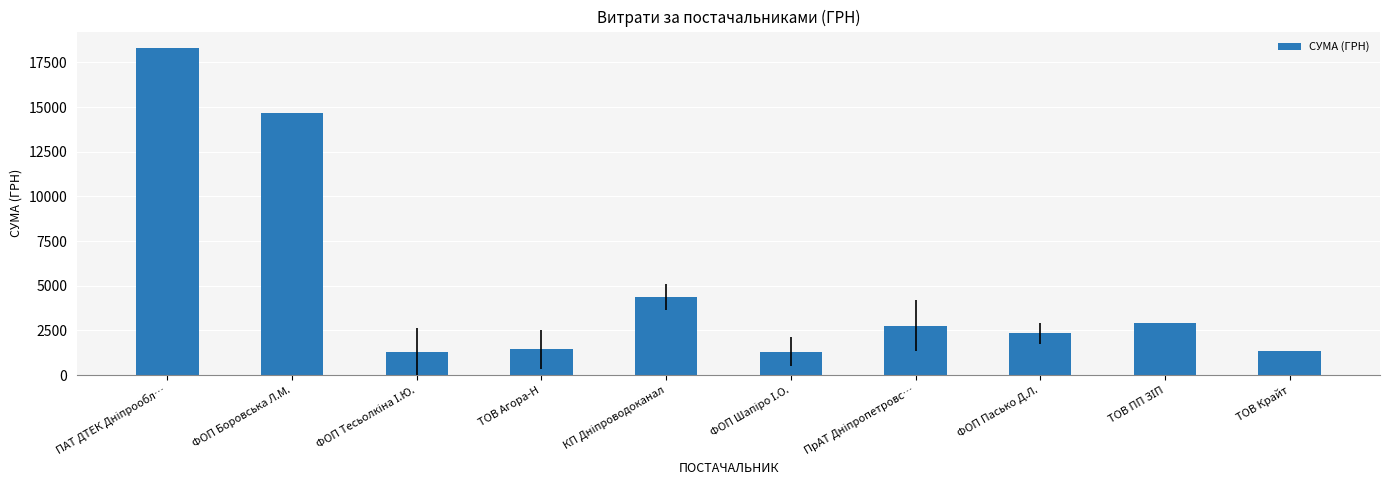

What is the approximate value at ФОП Боровська Л.М.?

14688.8